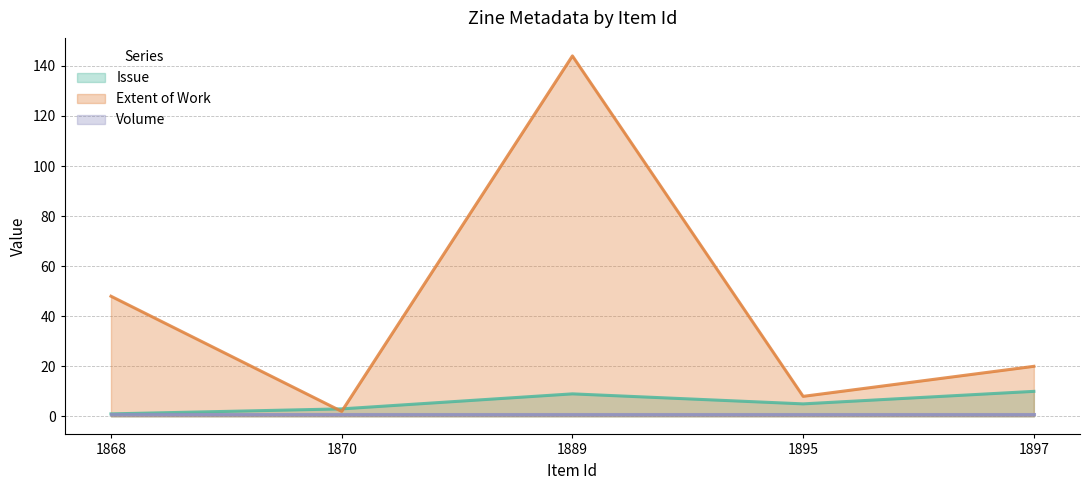

How many lines are shown in the chart?

3